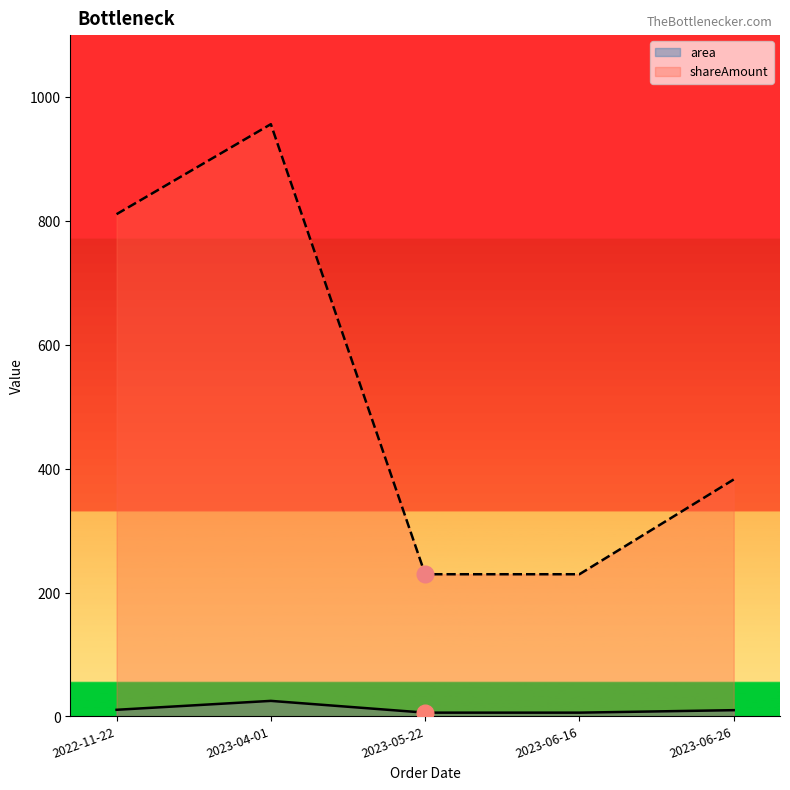

What is the difference between the shareAmount values at 2023-05-22 and 2023-06-26?

153.0